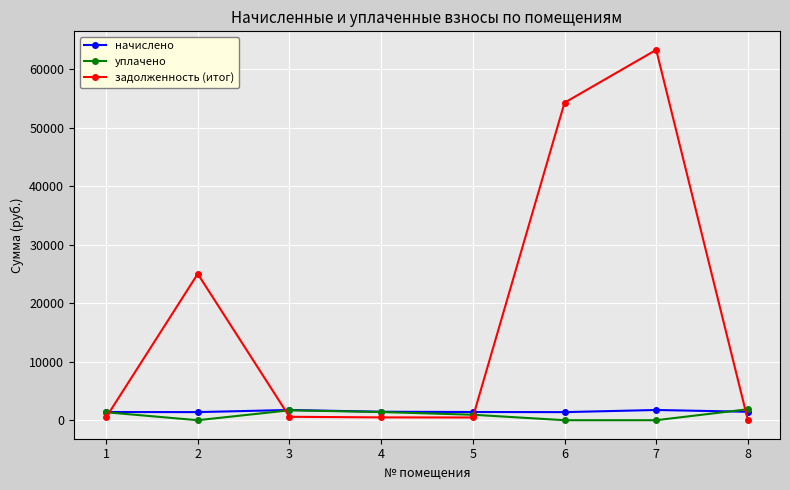

Is the value of задолженность (итог) at 6 greater than the value of начислено at 1?

Yes